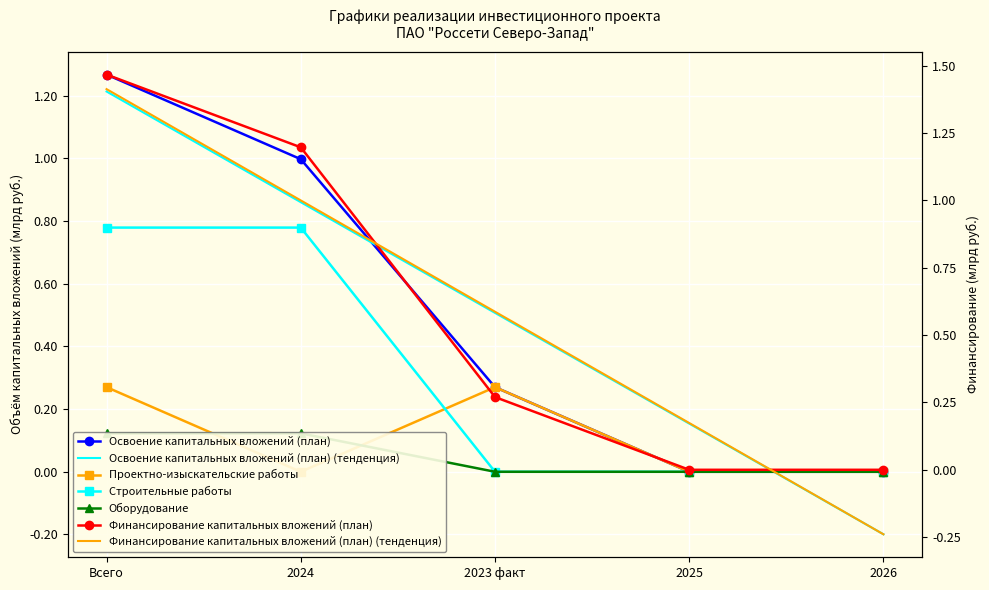

Where do Проектно-изыскательские работы and Строительные работы first cross each other?

2024 and 2023 факт